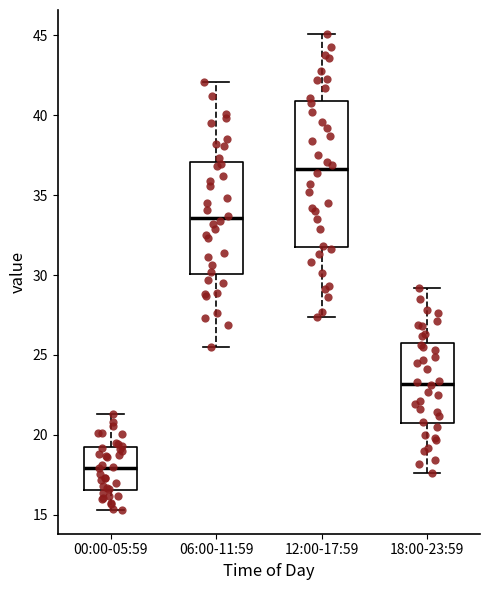

Reading left to right, read every box against the y-axis: the position of its median line, the range the box covers, and the ends of its whiskers. The values are not printed on the chart, so give them approximately, as read against the axis.

00:00-05:59: median 18.0, box 16.5 to 19.0, whiskers 15.5 to 21.5
06:00-11:59: median 33.5, box 30.0 to 37.0, whiskers 25.5 to 42.0
12:00-17:59: median 36.5, box 32.0 to 41.0, whiskers 27.5 to 45.0
18:00-23:59: median 23.0, box 20.5 to 26.0, whiskers 17.5 to 29.0